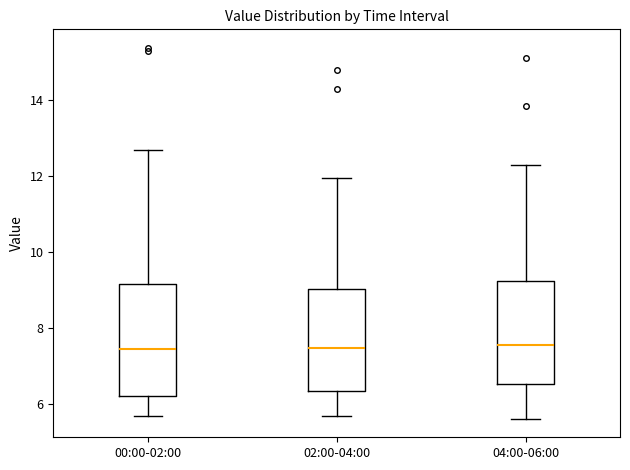

Comparing the boxes themselves (not the whiskers), which one is the tallest?

00:00-02:00